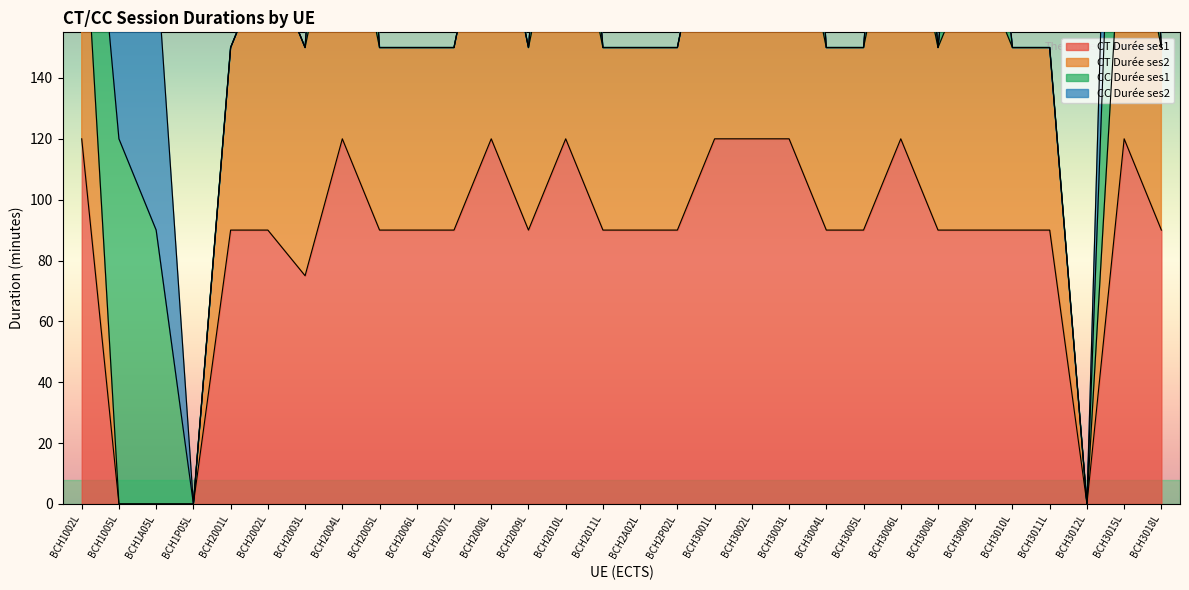

What is the average value of the CT Durée ses1 series?

86